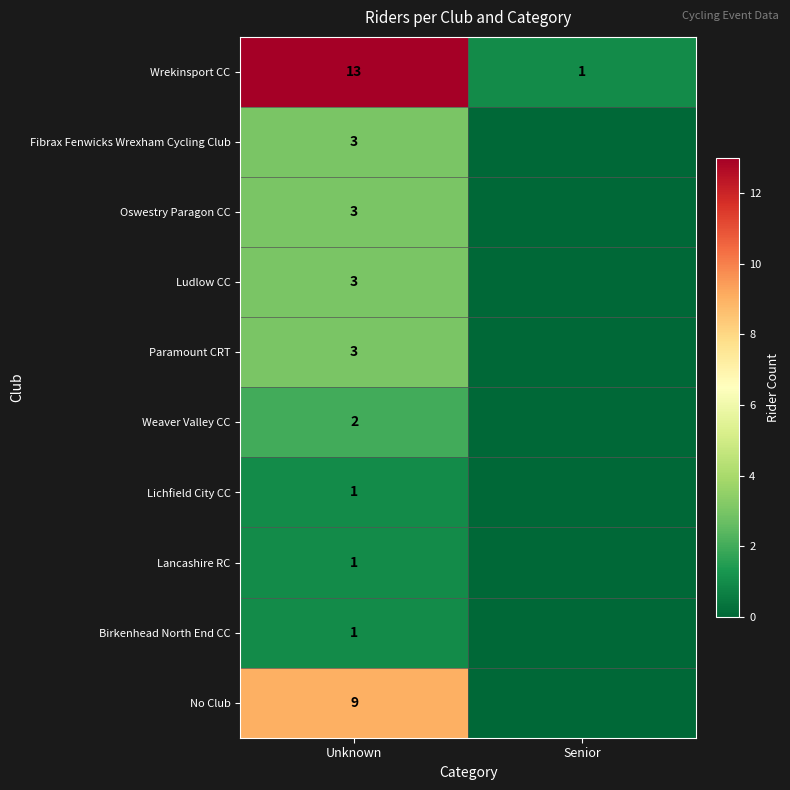

Is it true that Wrekinsport CC equals 17 at Unknown?

False